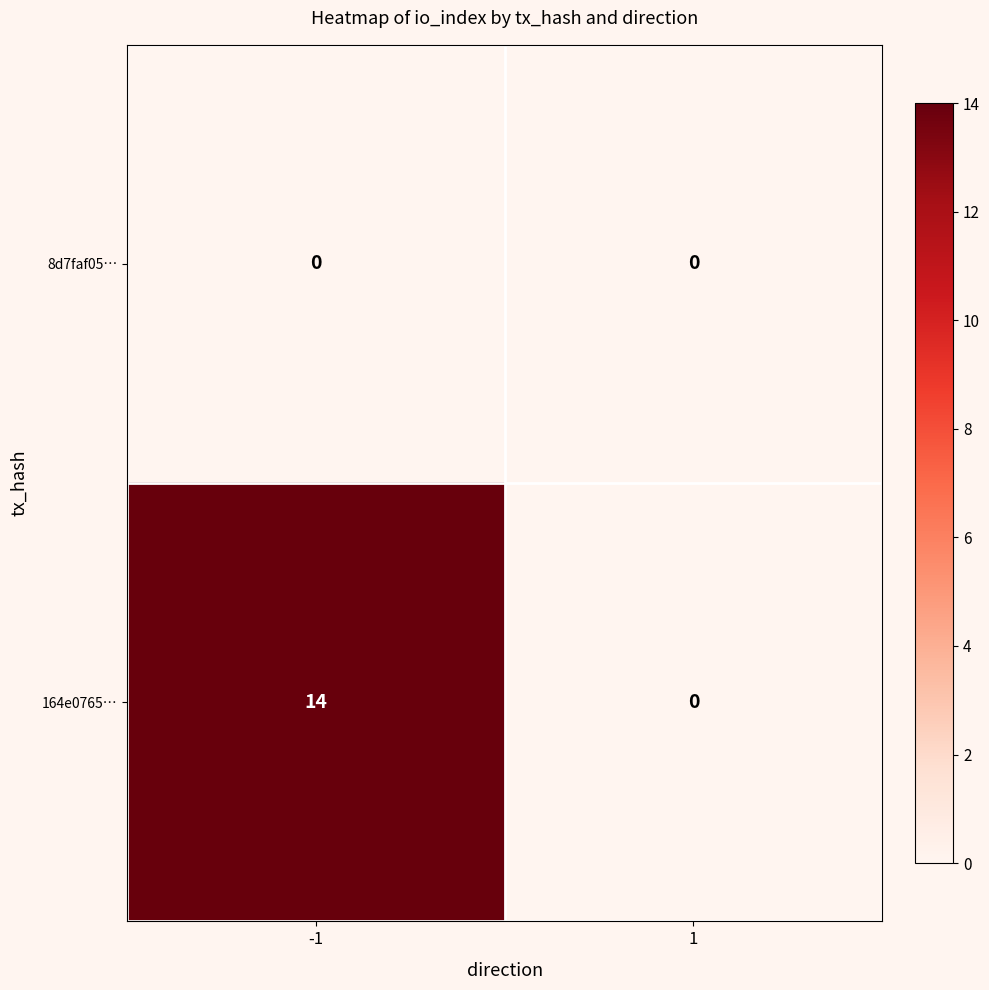

Which series changed the most between -1 and 1?

164e0765…